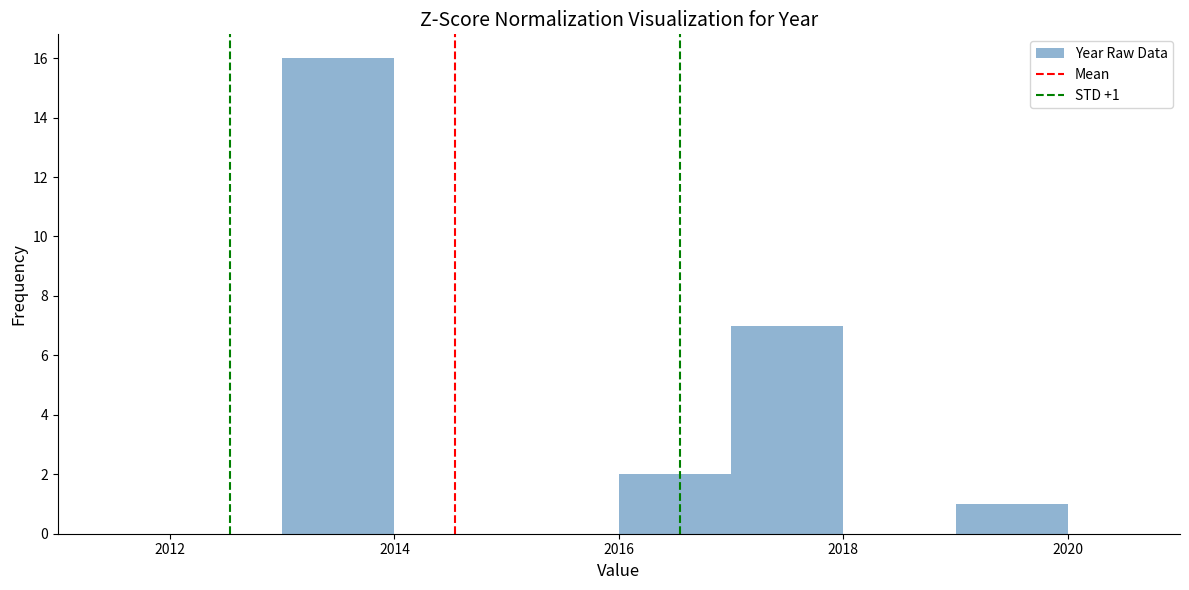

Which range on the x-axis has the tallest bar?

2013 to 2014